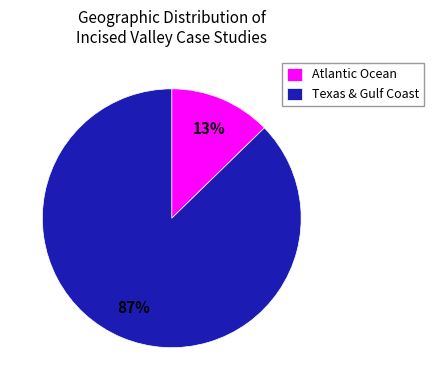

To the nearest percent, what percentage of the pie is Atlantic Ocean?

13%